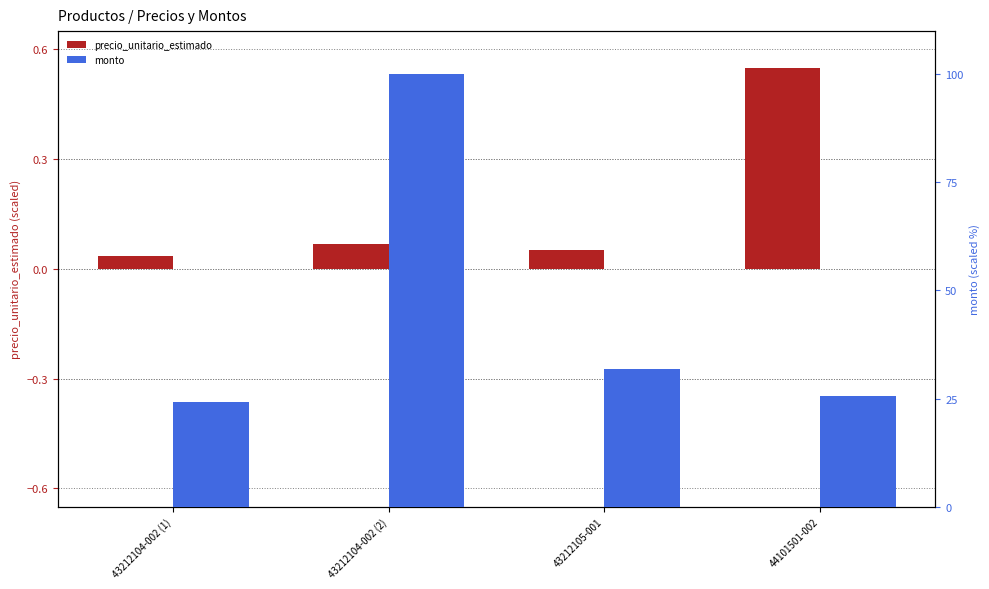

How many categories are shown in the chart?

4